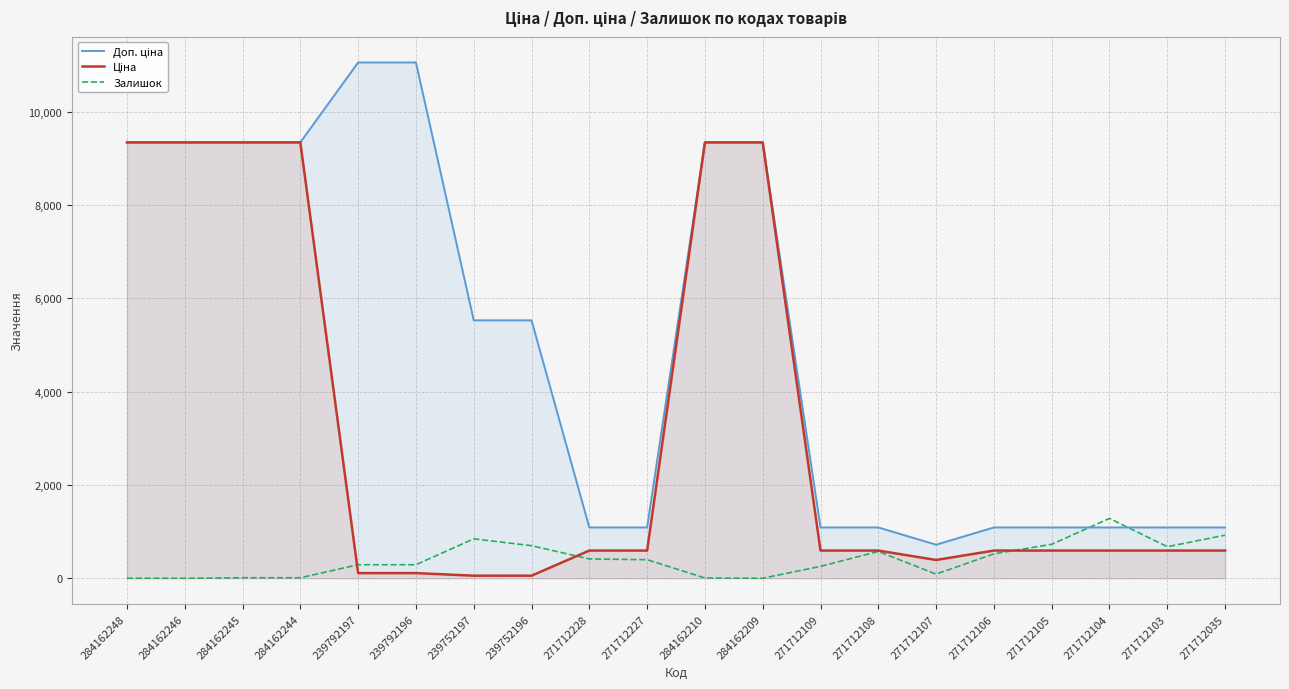

What is the spread (max minus min) of values at 284162246?

9342.0